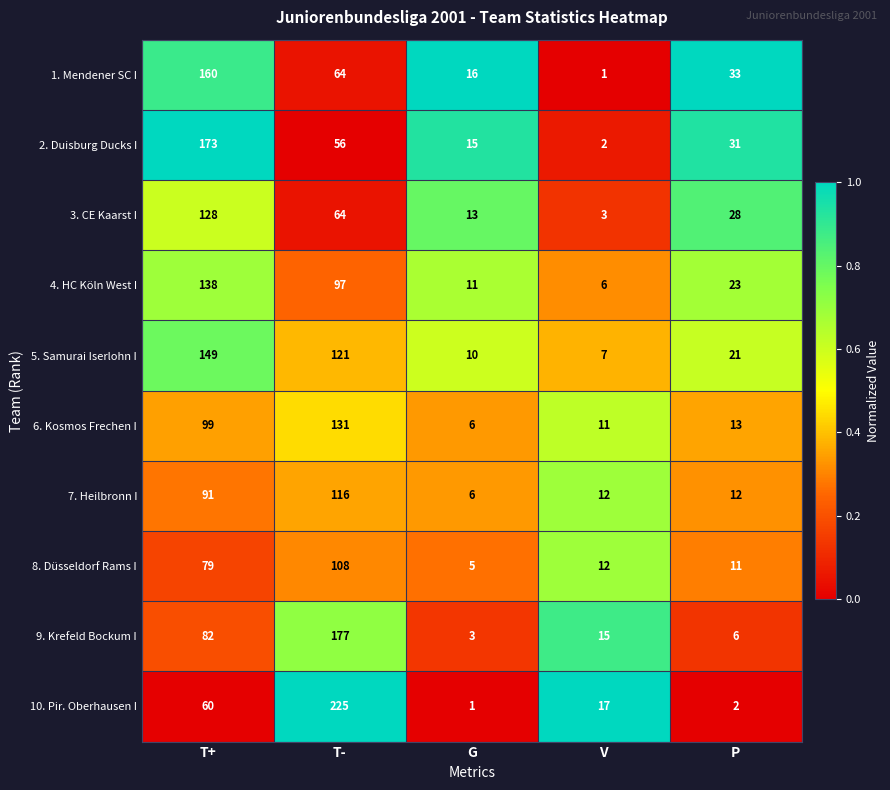

Where is 10. Pir. Oberhausen I nearest to the value 113?

T+